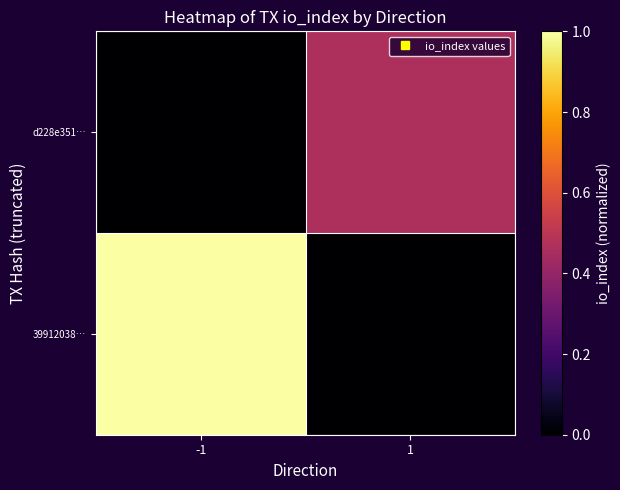

List the series in order of their overall mean, highest first.

39912038…, d228e351…